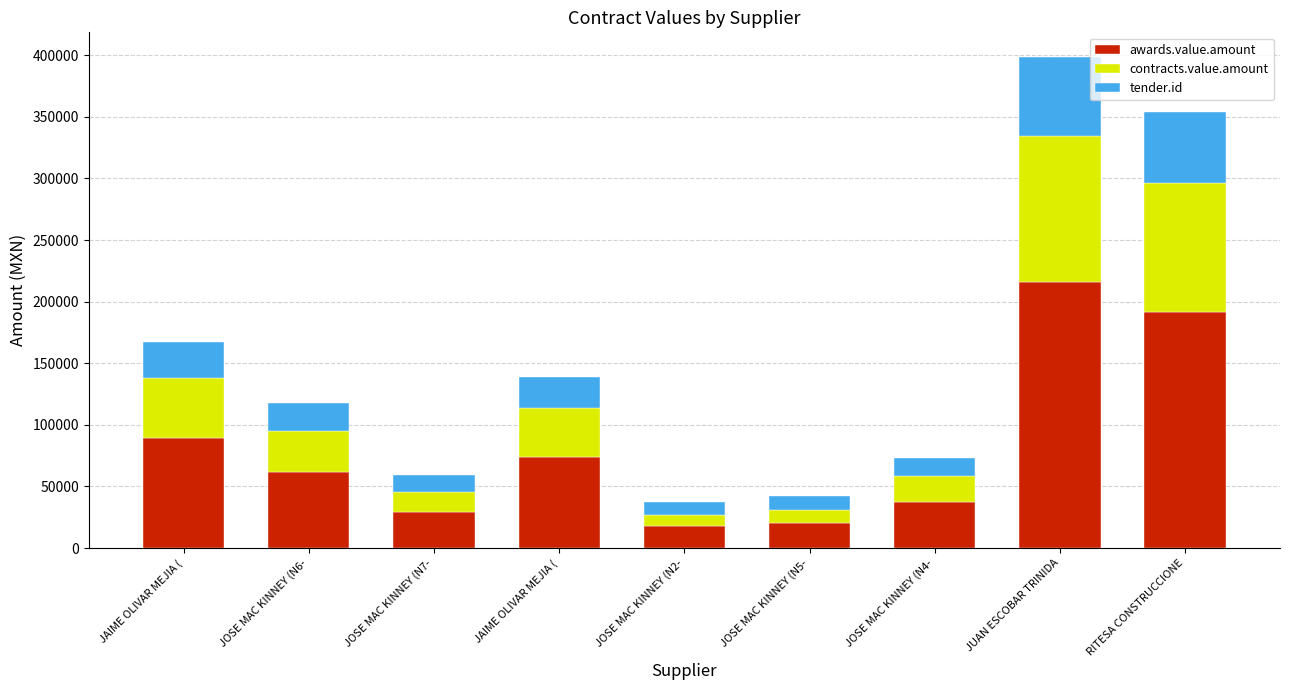

What are all the series names shown in the legend?

awards.value.amount, contracts.value.amount, tender.id